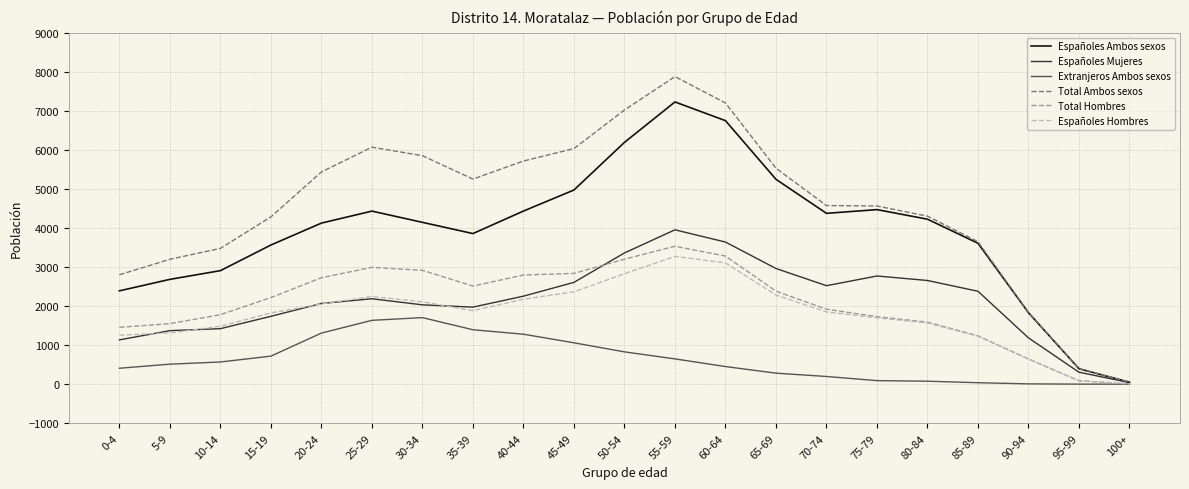

The value of Españoles Hombres at 50-54 is 2830. True or false?

True